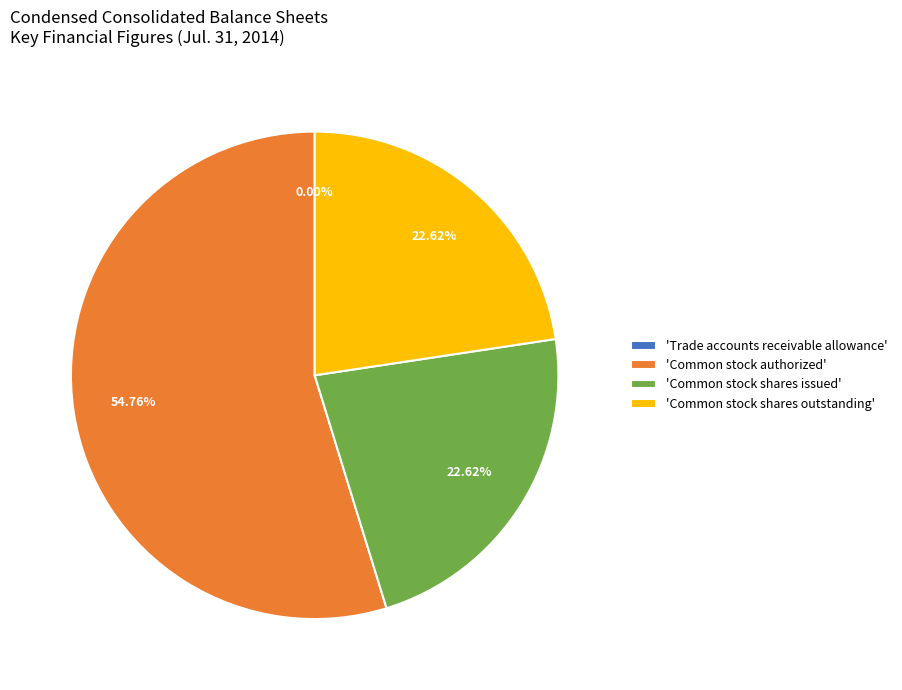

Which slice is the largest?

'Common stock authorized'